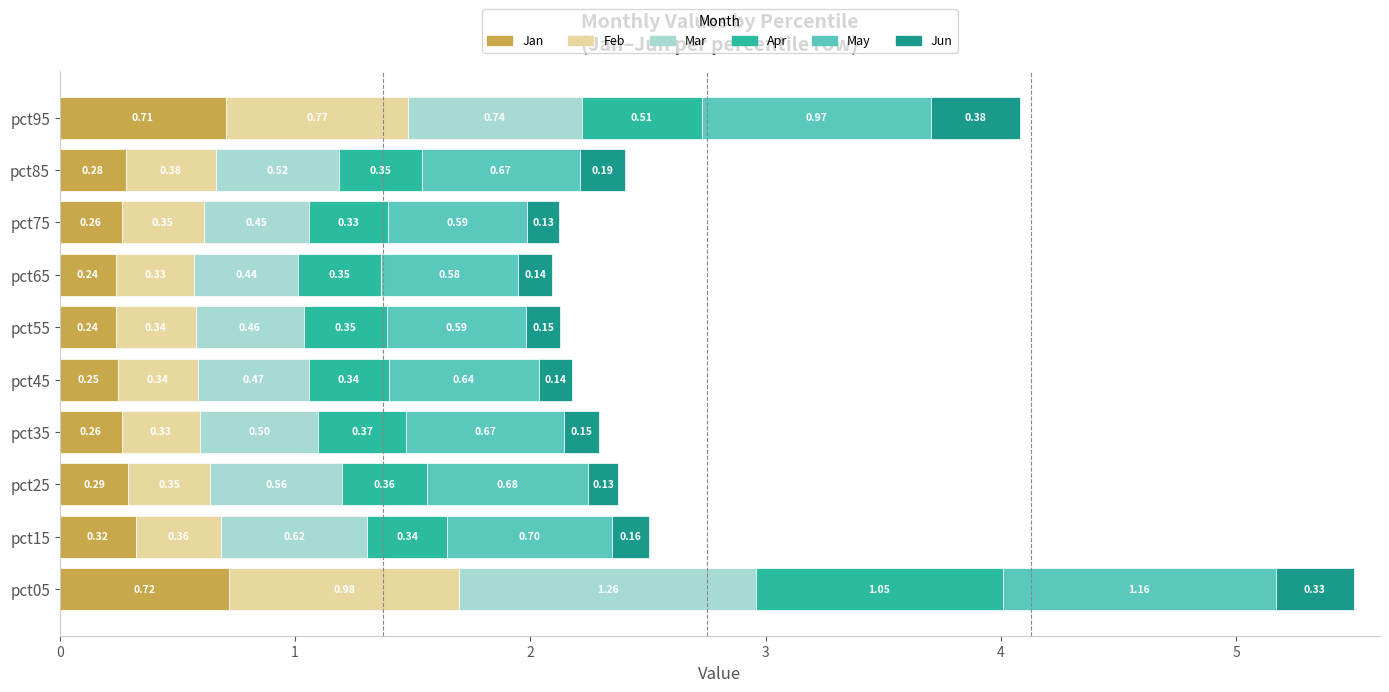

At which category is the sum across all series the highest?

pct05